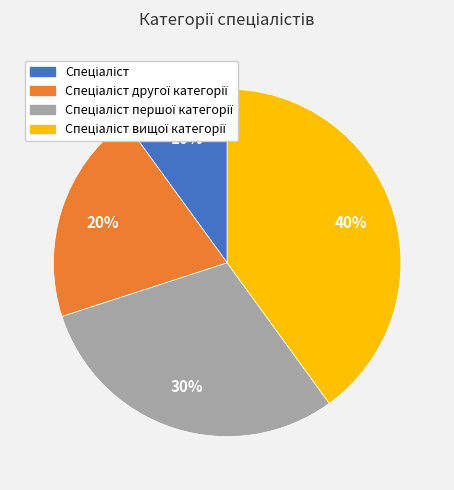

Is there a majority slice in this chart?

No